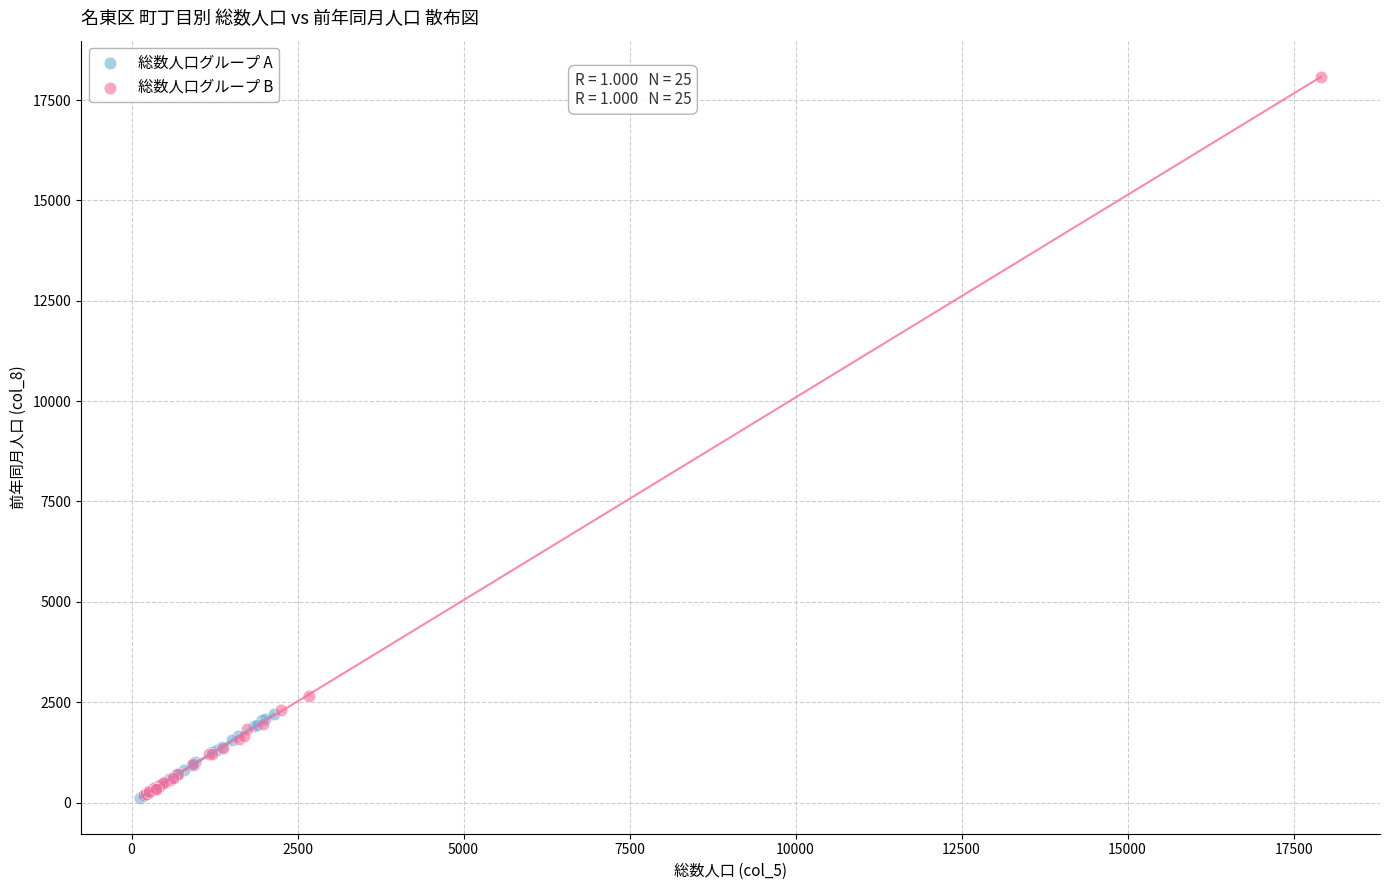

Which series has the largest Y range (max minus min)?

総数人口グループ B